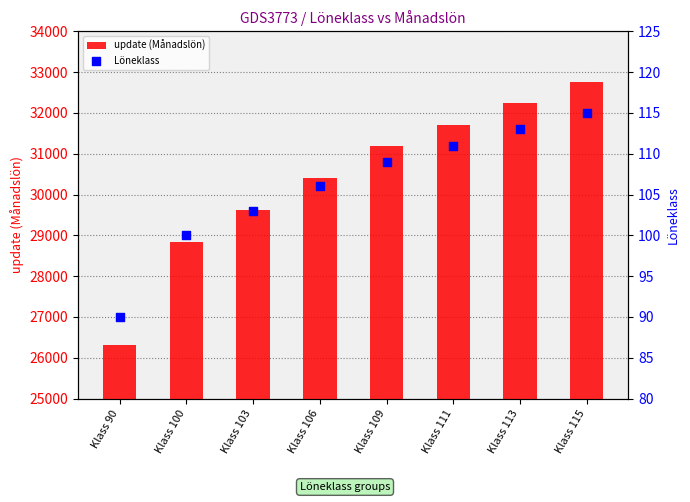

Which series contains the highest Y value?

update (Månadslön)